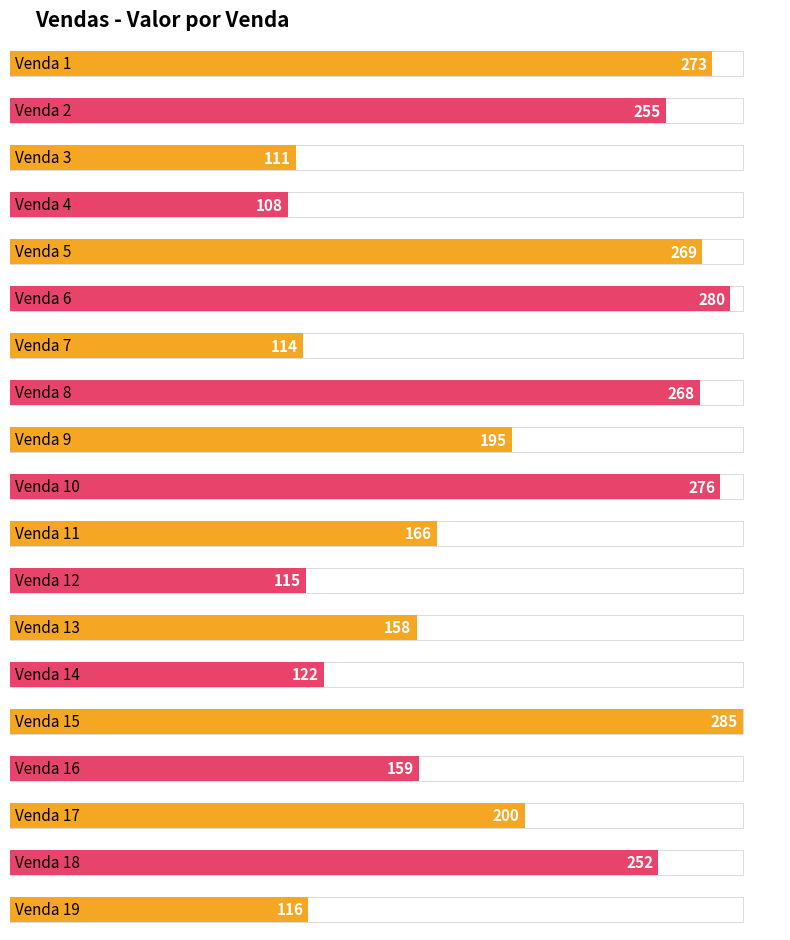

Is it true that the value at Venda 10 is 89?

False